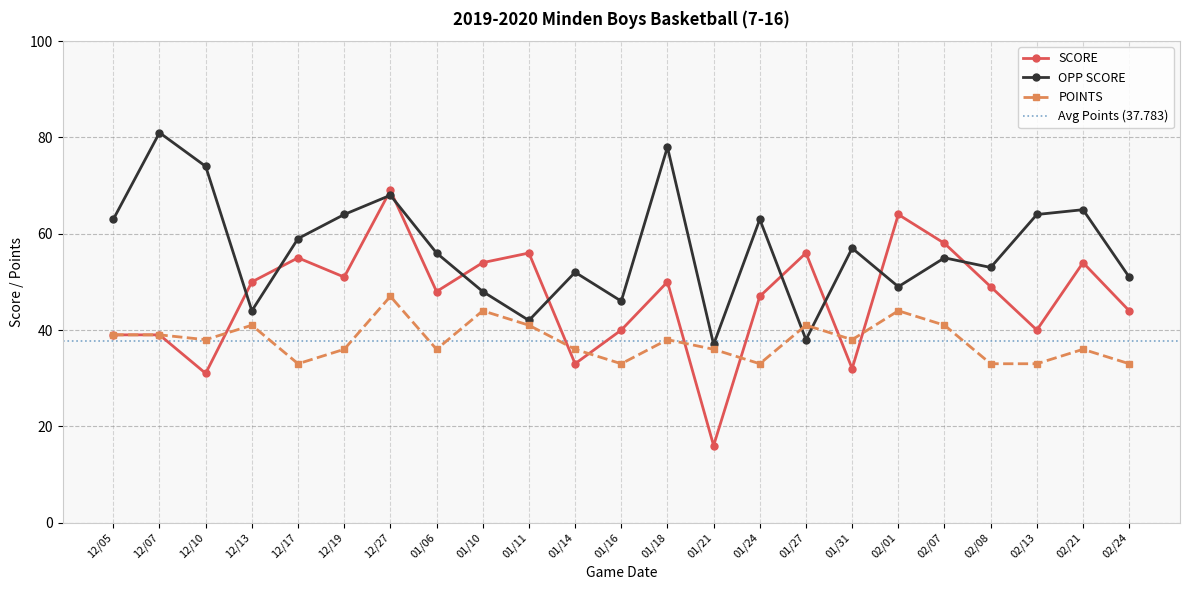

Is it true that SCORE equals 27 at 01/24?

False